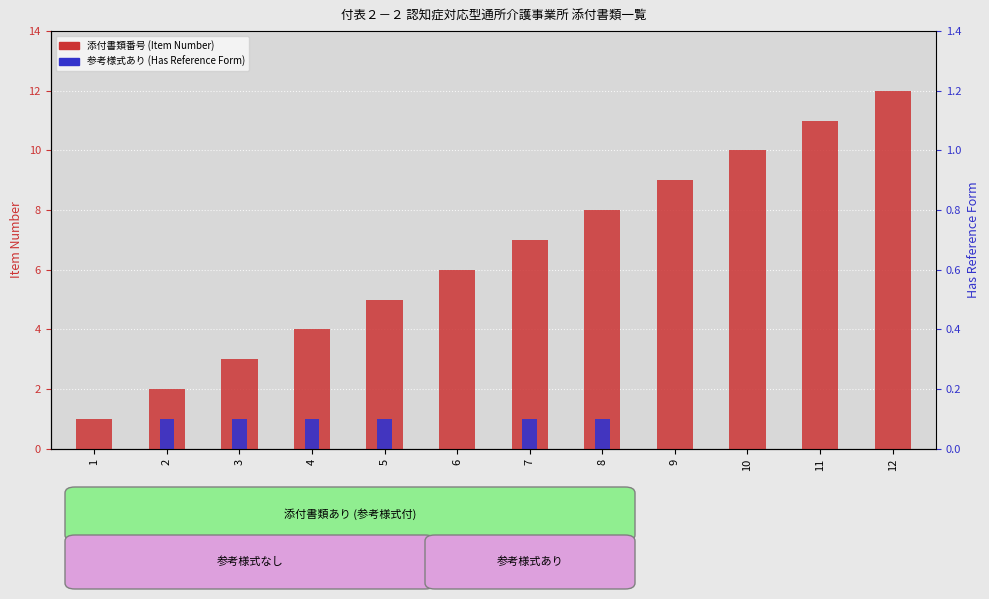

Reading left to right, list all the values displayed in this chart.

Item Number: 1=1	2=2	3=3	4=4	5=5	6=6	7=7	8=8	9=9	10=10	11=11	12=12
Has Reference Form: 1=0	2=1	3=1	4=1	5=1	6=0	7=1	8=1	9=0	10=0	11=0	12=0